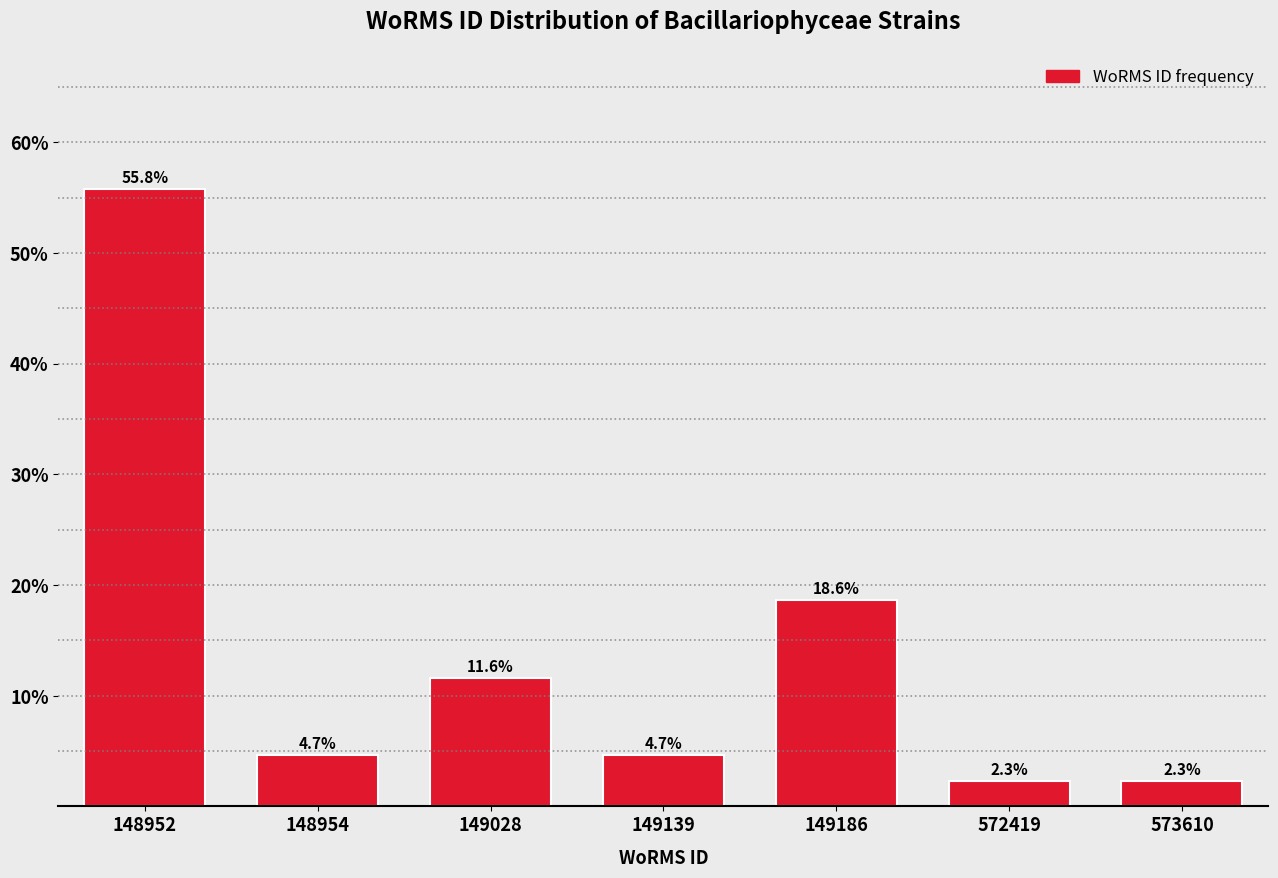

Reading left to right, list all the values displayed in this chart.

55.8	4.7	11.6	4.7	18.6	2.3	2.3